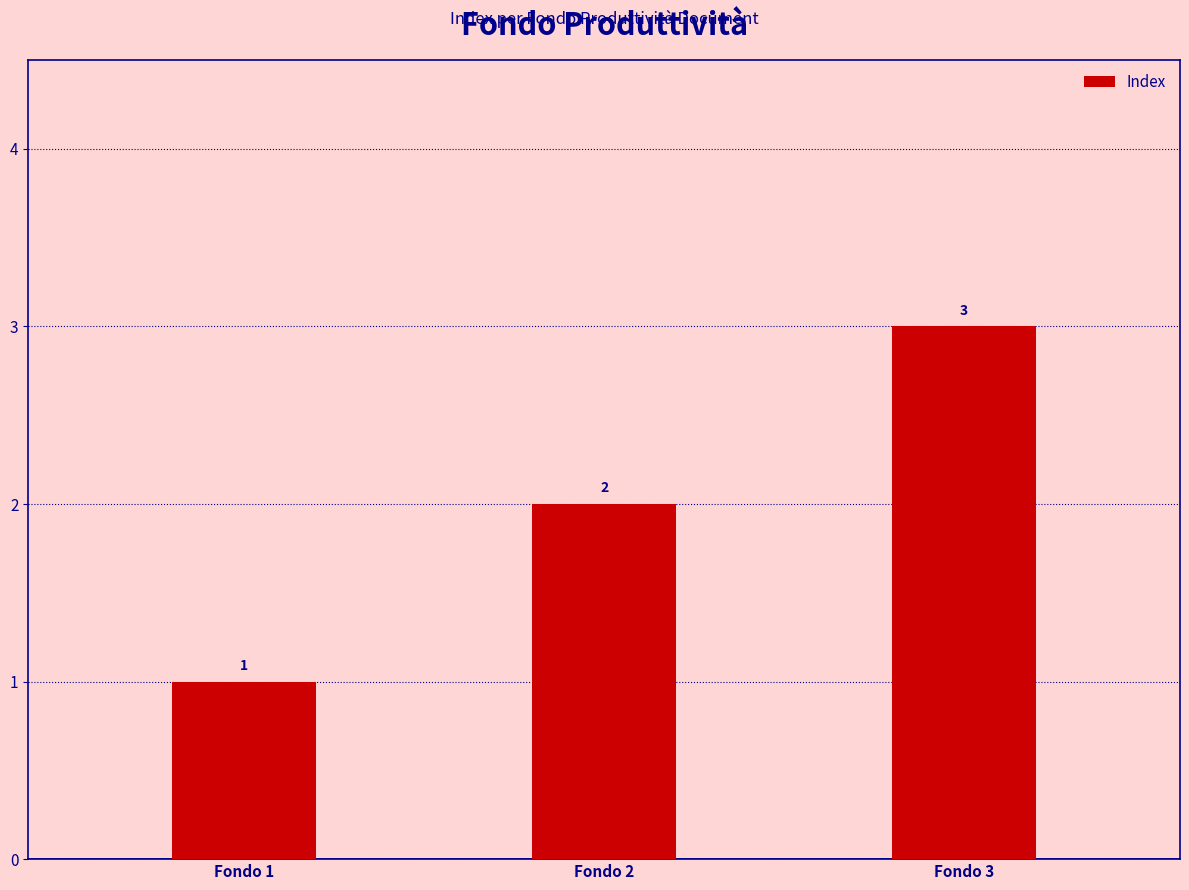

Read the value at Fondo 1.

1